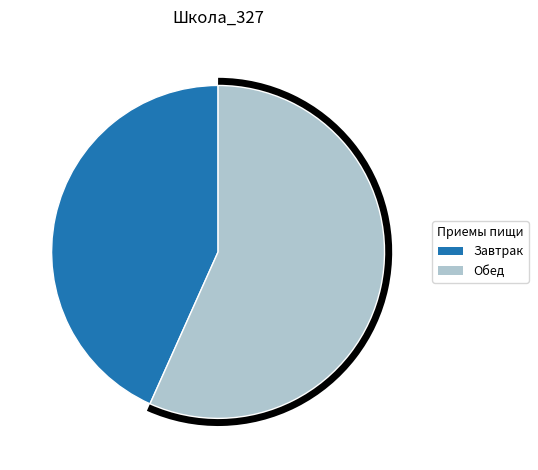

How many slices are in this pie chart?

2